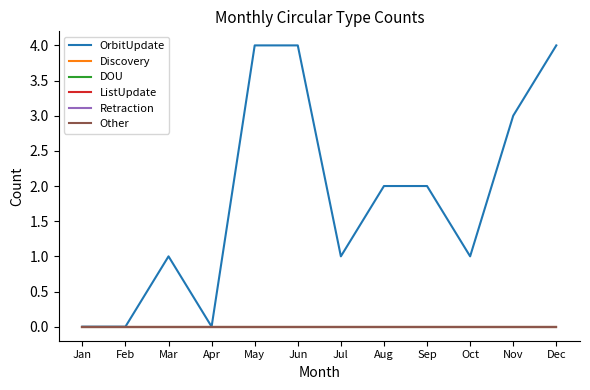

Rank the series at Feb from lowest to highest value.

OrbitUpdate, Discovery, DOU, ListUpdate, Retraction, Other